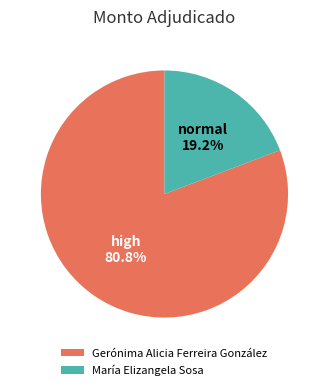

Does Gerónima Alicia Ferreira González account for over 50% of the chart?

Yes